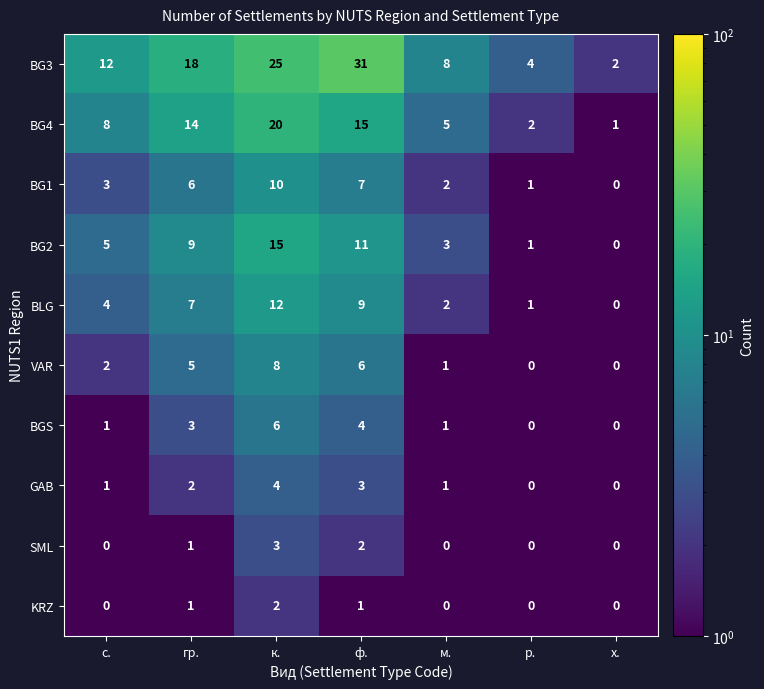

Which series has the largest range (max minus min)?

BG3